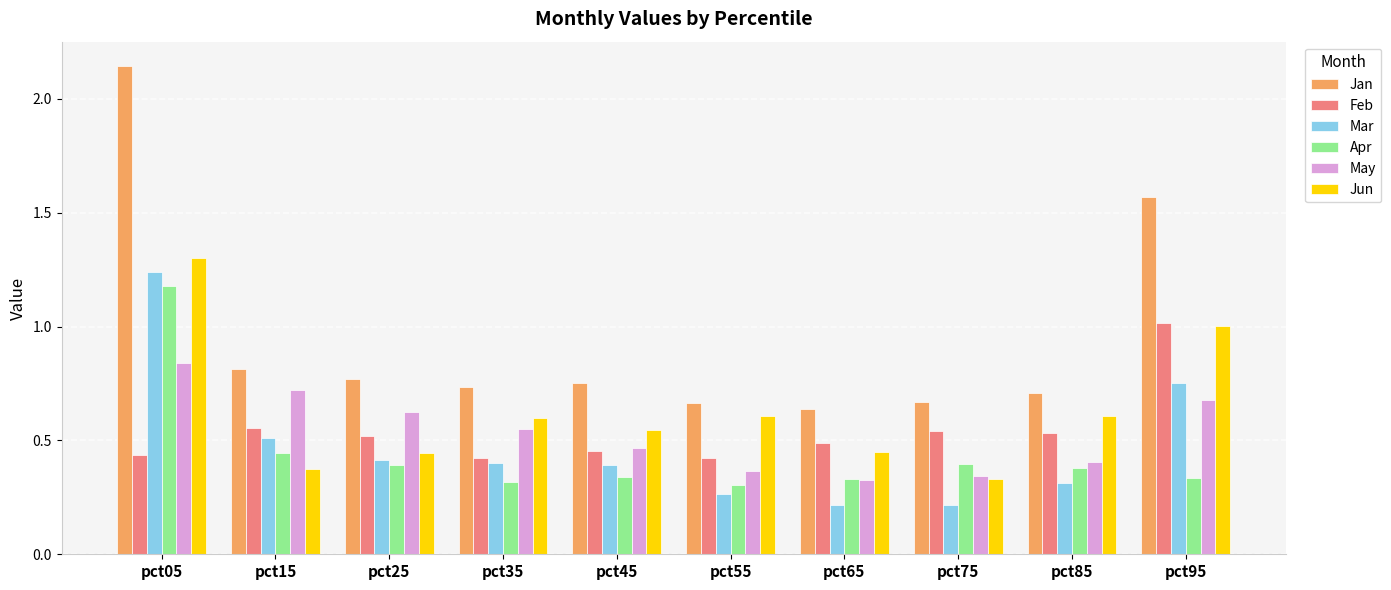

Is it true that Jun equals 1.0 at pct55?

False